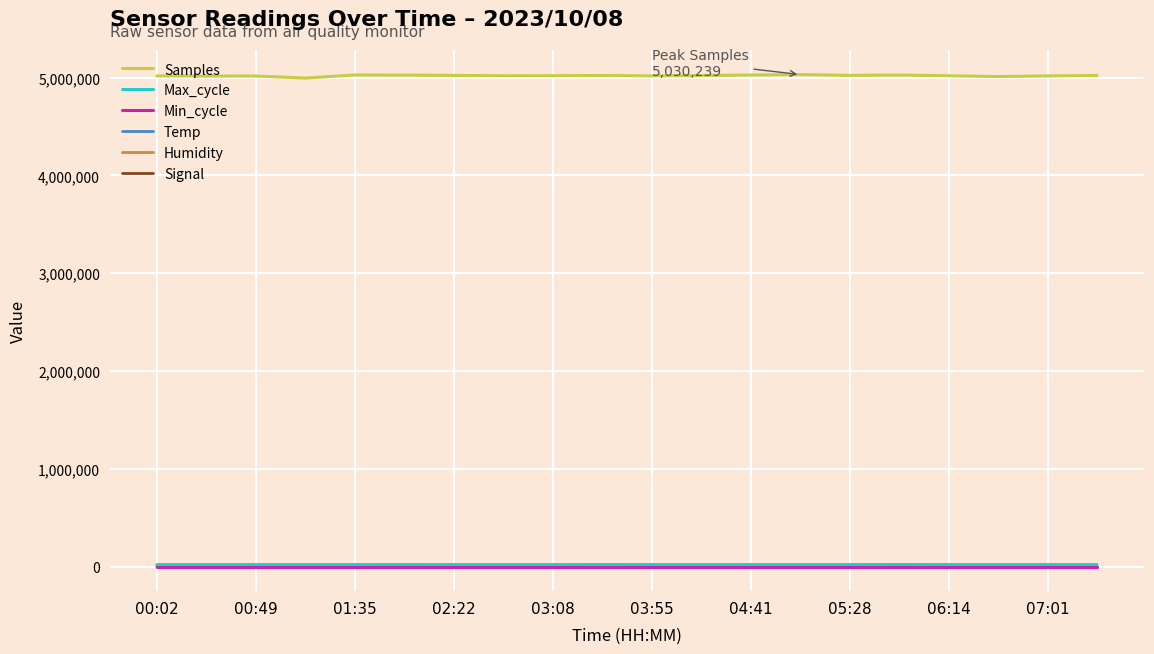

What is the sum of all Temp values?

346.3